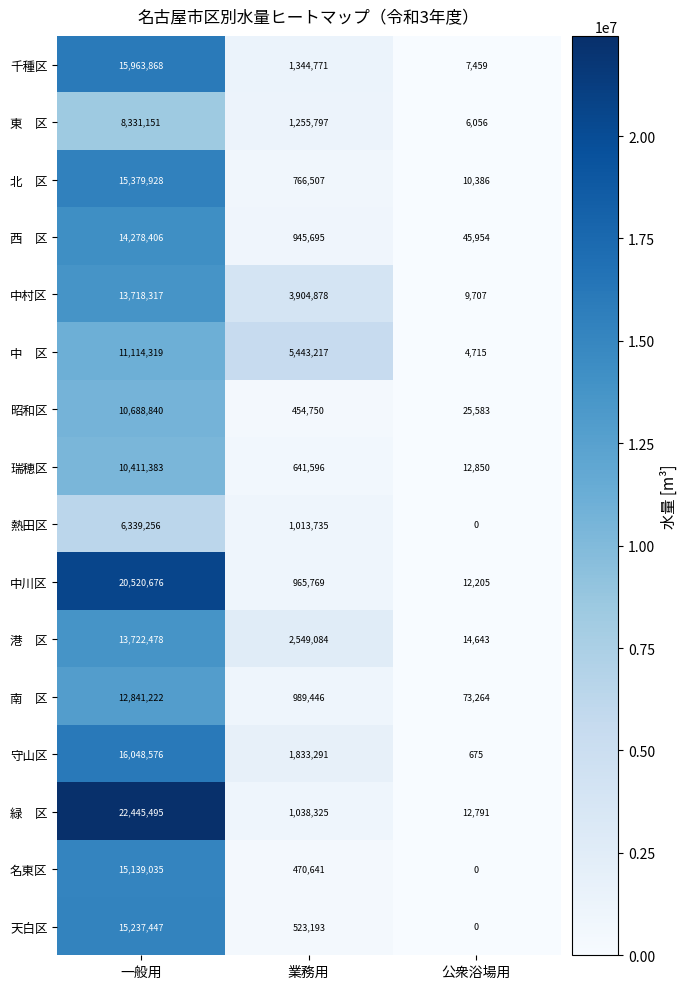

What is the difference between the maximum and minimum values in the 瑞穂区 series?

10398533